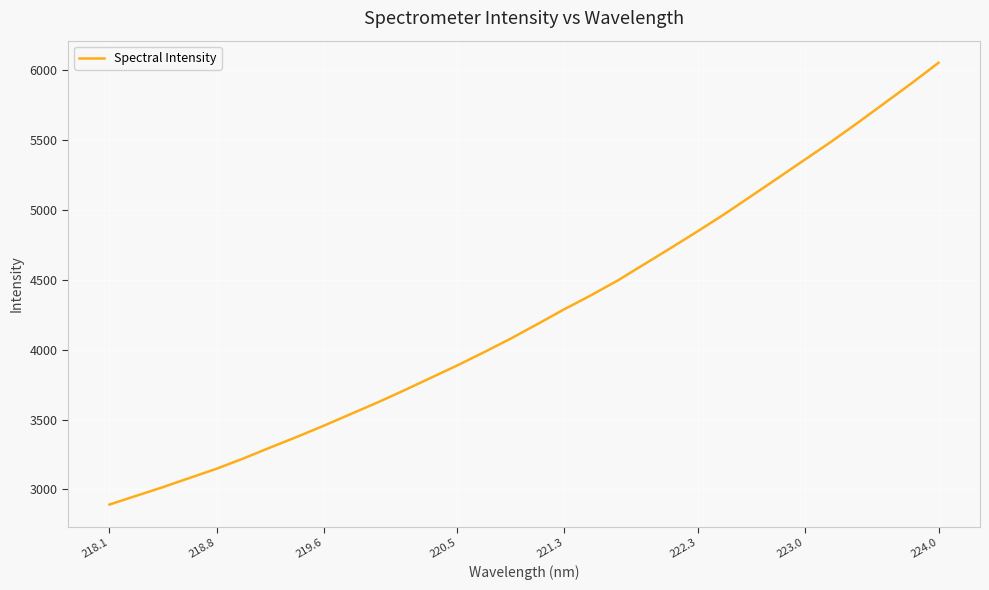

How many categories are shown in the chart?

32